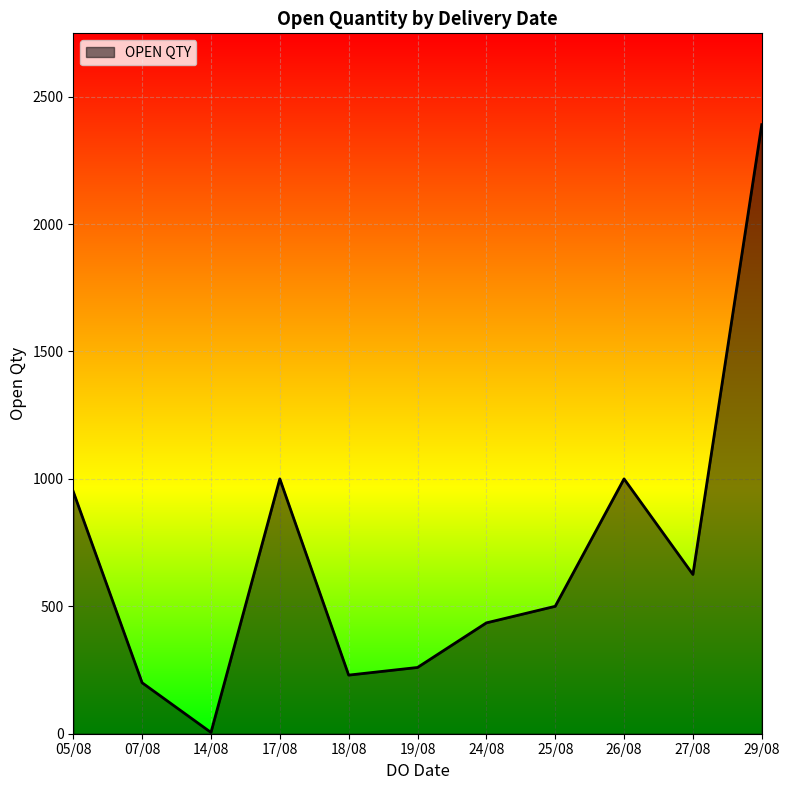

Reading left to right, what are all the values shown in this chart?

05/08=950	07/08=200	14/08=5	17/08=1000	18/08=230	19/08=260	24/08=435	25/08=500	26/08=1000	27/08=625	29/08=2390